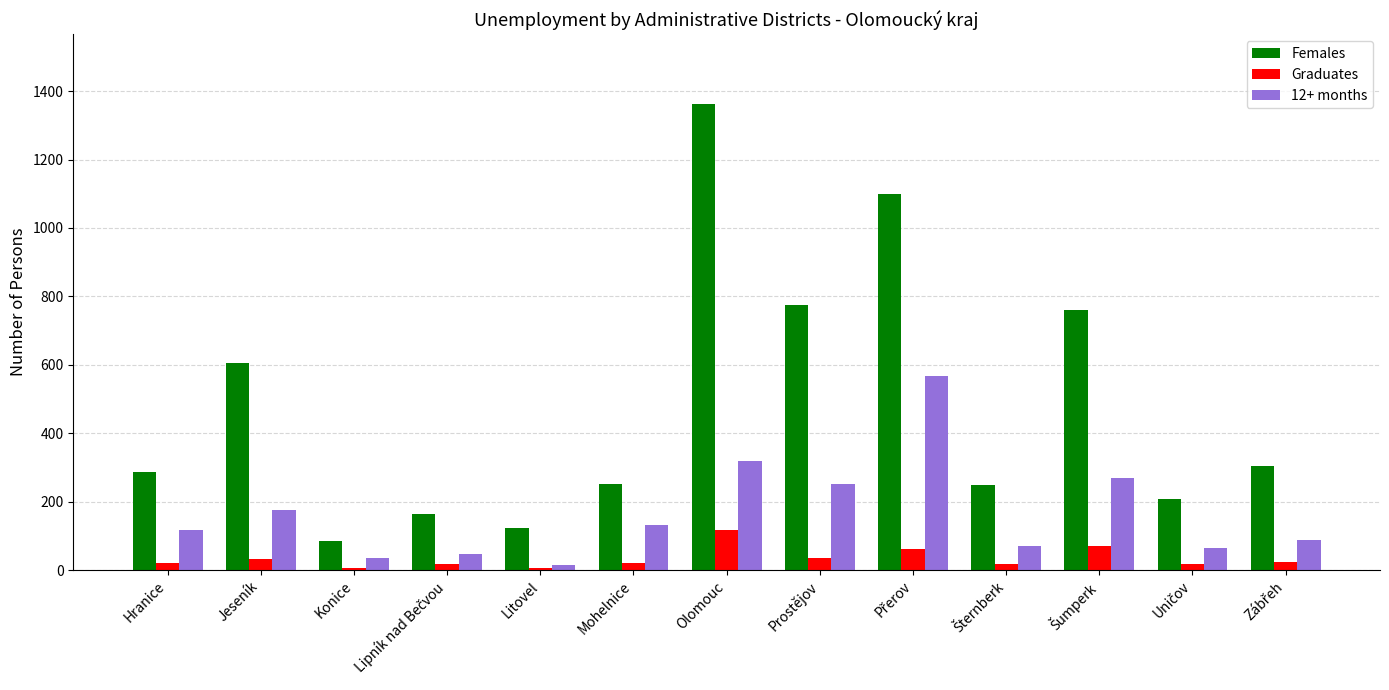

List the series in order of their overall mean, lowest first.

Graduates, 12+ months, Females